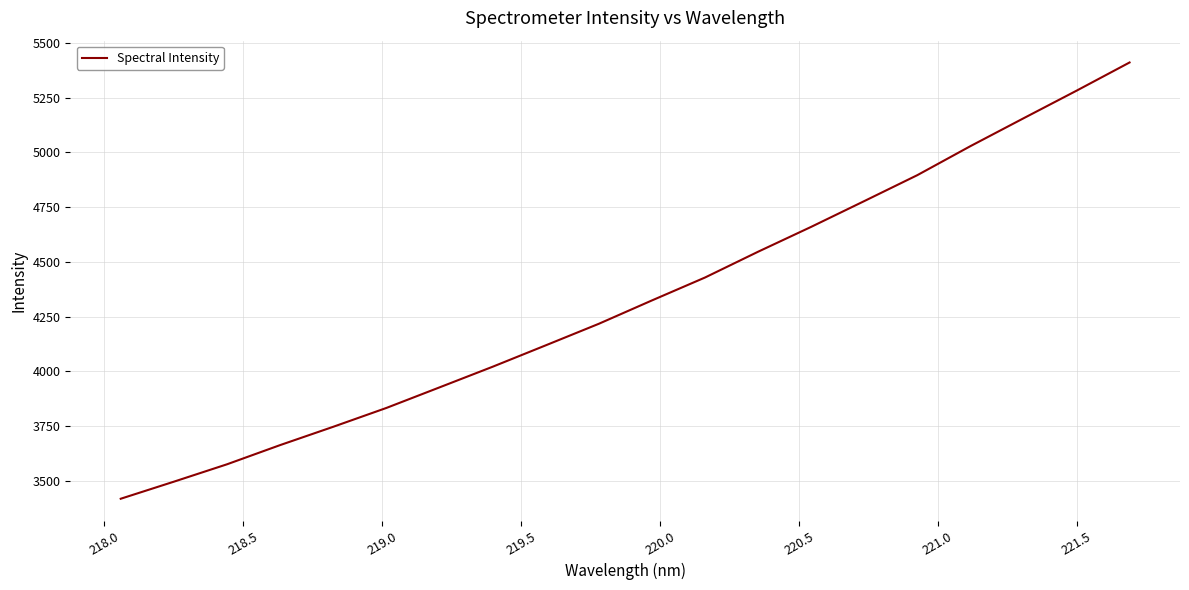

What is the difference between the maximum and minimum values?

1993.8